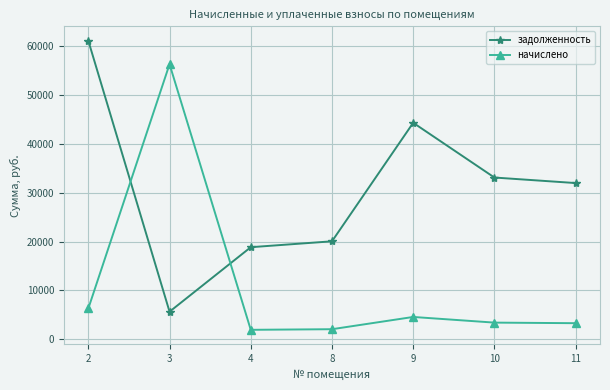

Between which two adjacent categories do начислено and задолженность first intersect?

2 and 3